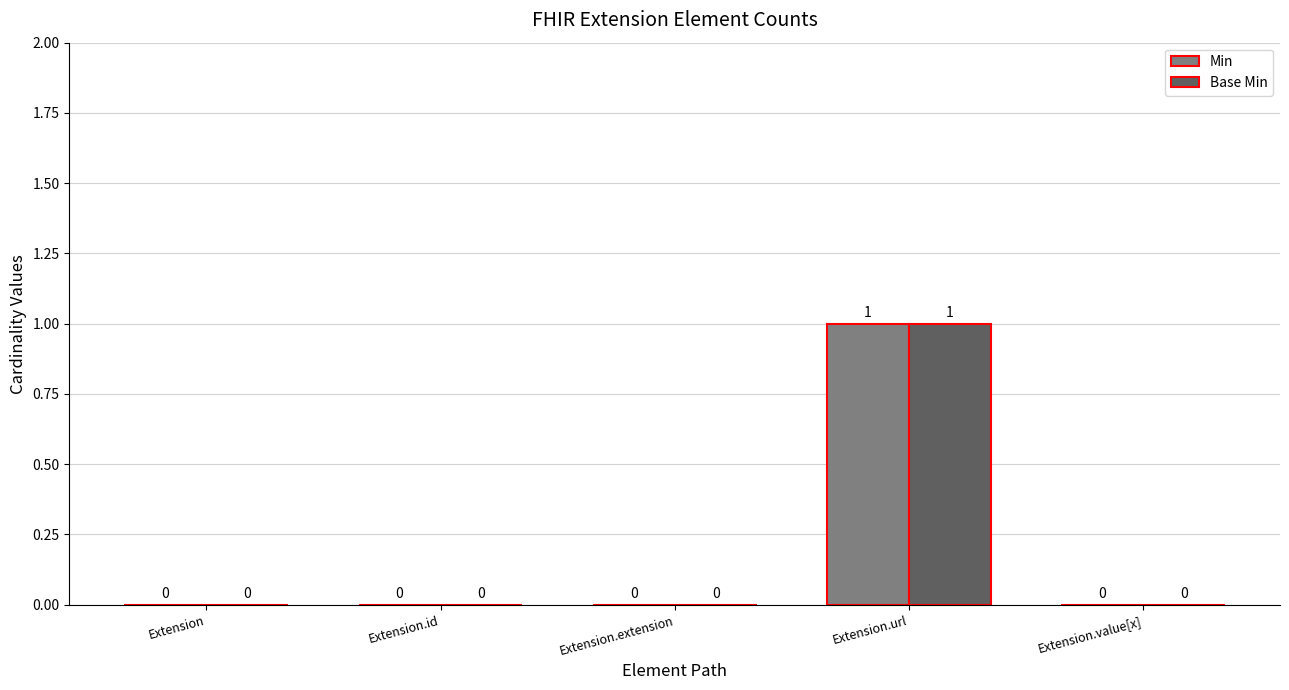

At which category is the sum across all series the highest?

Extension.url